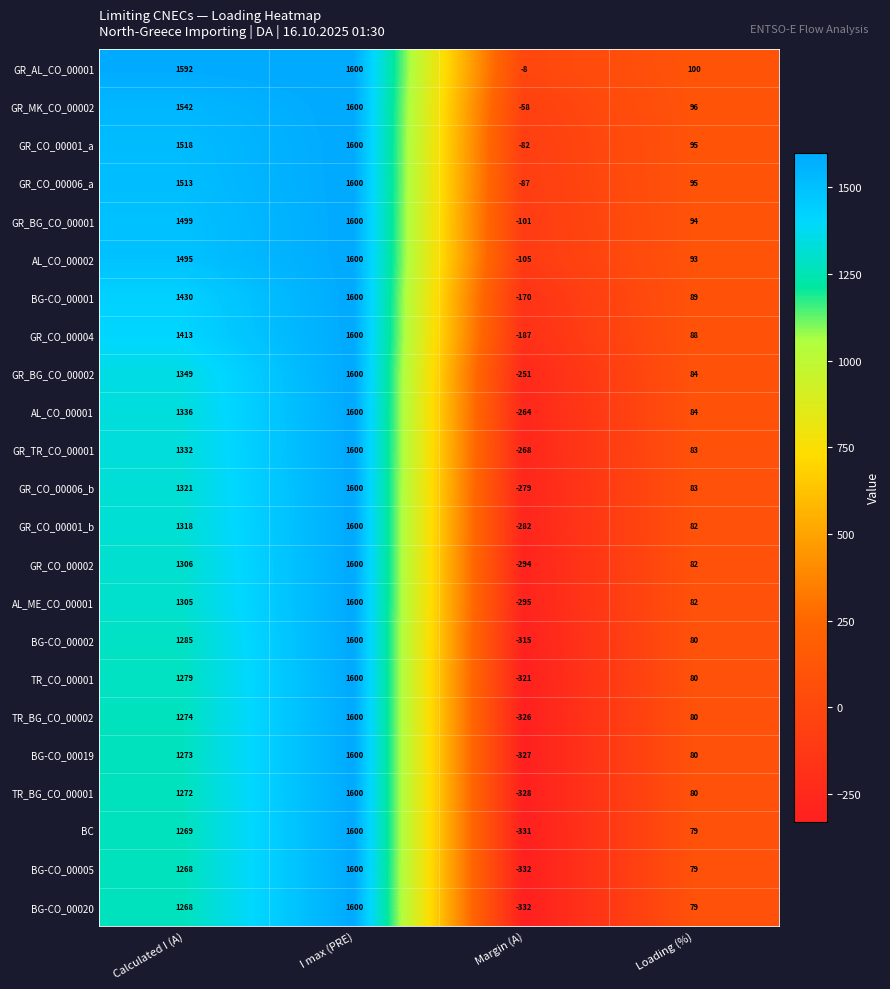

How many values in GR_CO_00001_b are below zero?

1